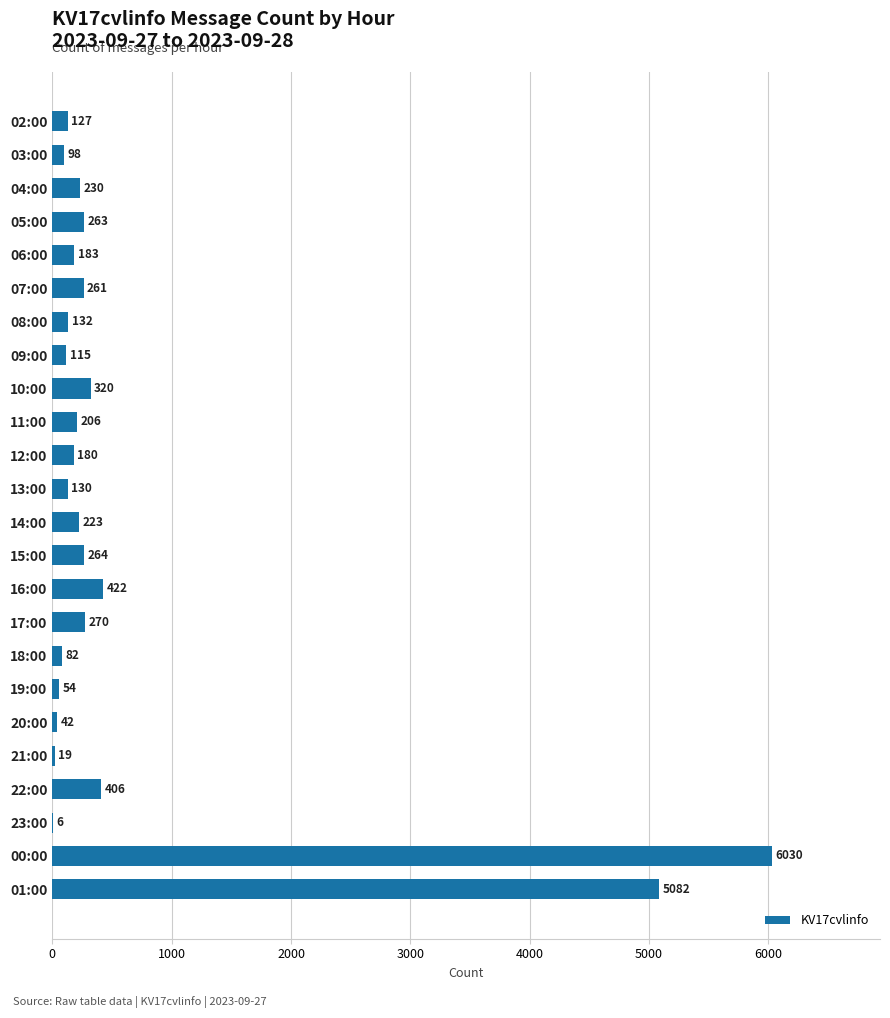

Is it true that the value at 16:00 is 422?

True